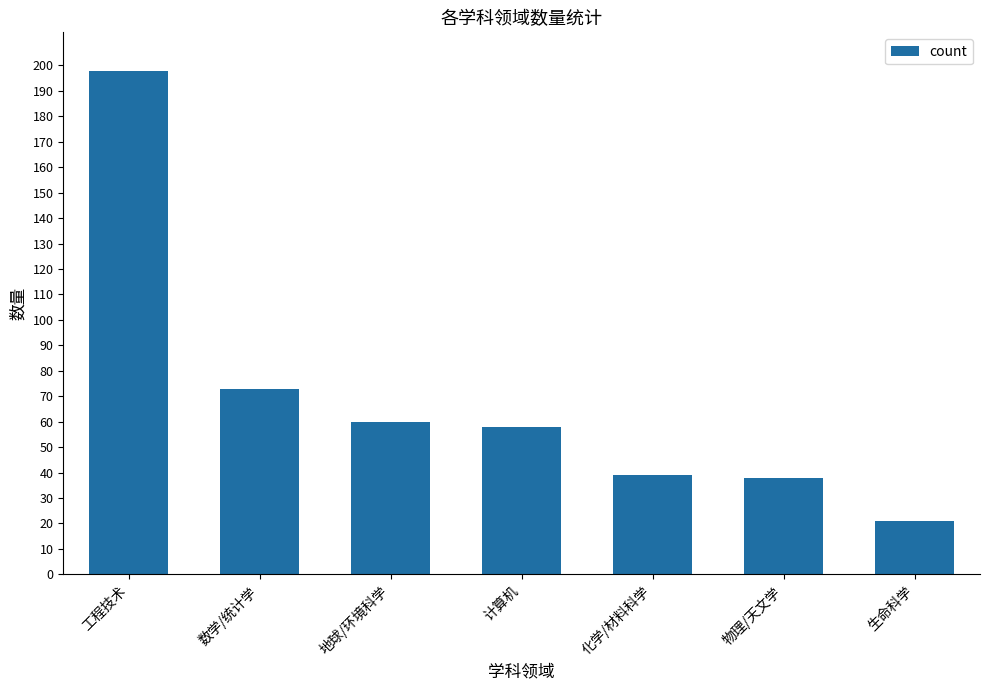

At which category does the chart reach its peak across all series?

工程技术